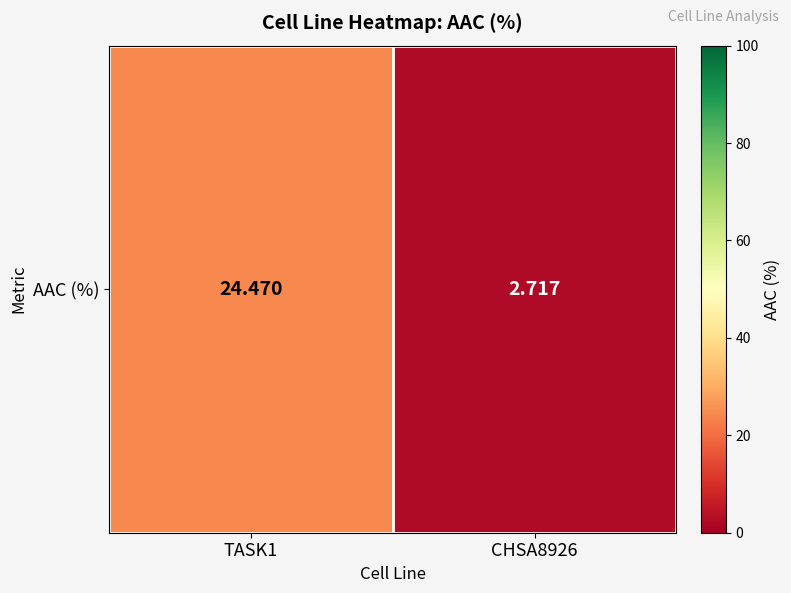

What is the ratio of the value at CHSA8926 to the value at TASK1?

0.1